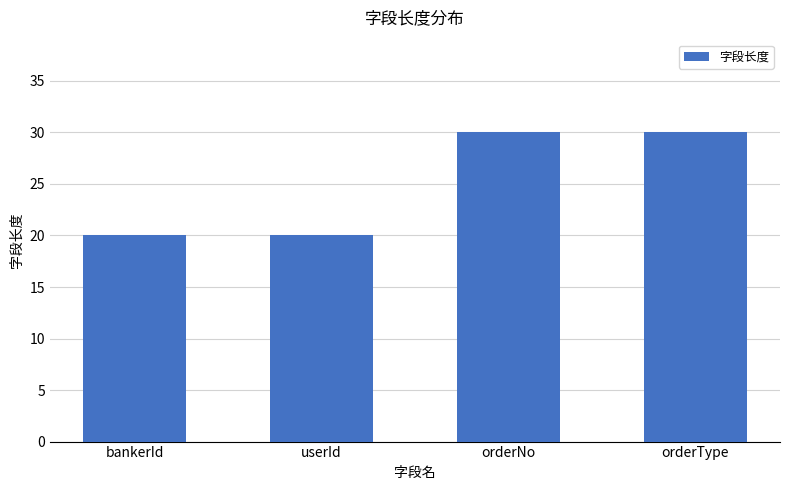

Count the number of categories in the chart.

4